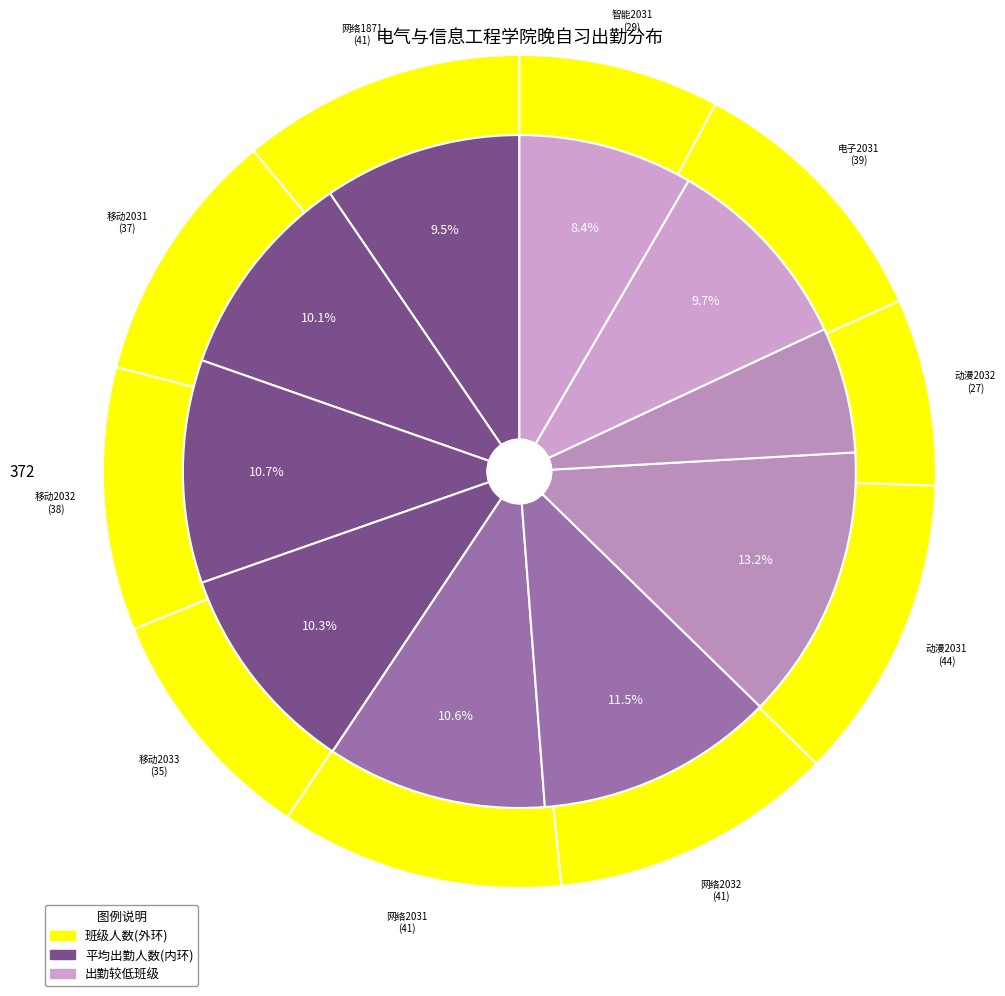

What is the smallest slice in the pie chart?

动漫2032